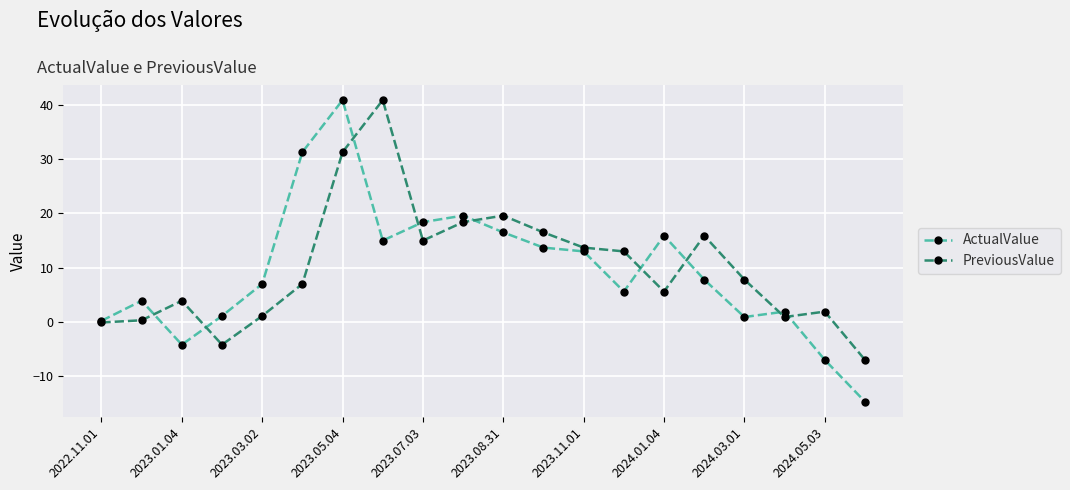

Which series has the largest range (max minus min)?

ActualValue